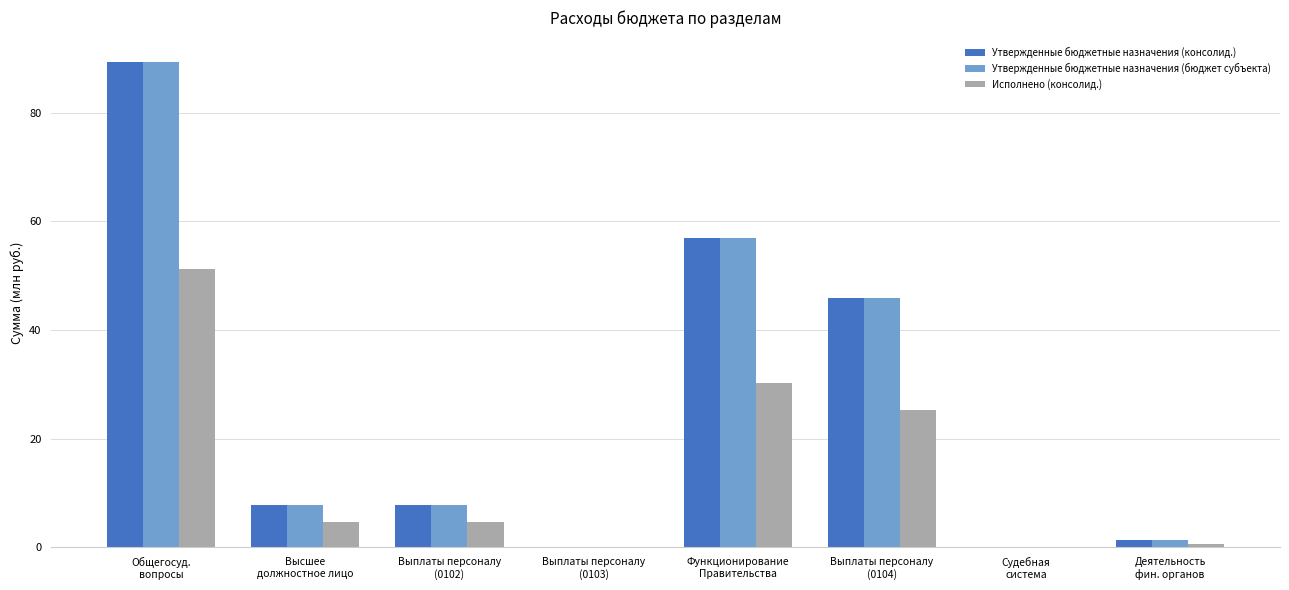

What is the highest value of the Утвержденные бюджетные назначения (бюджет субъекта) series?

89.4